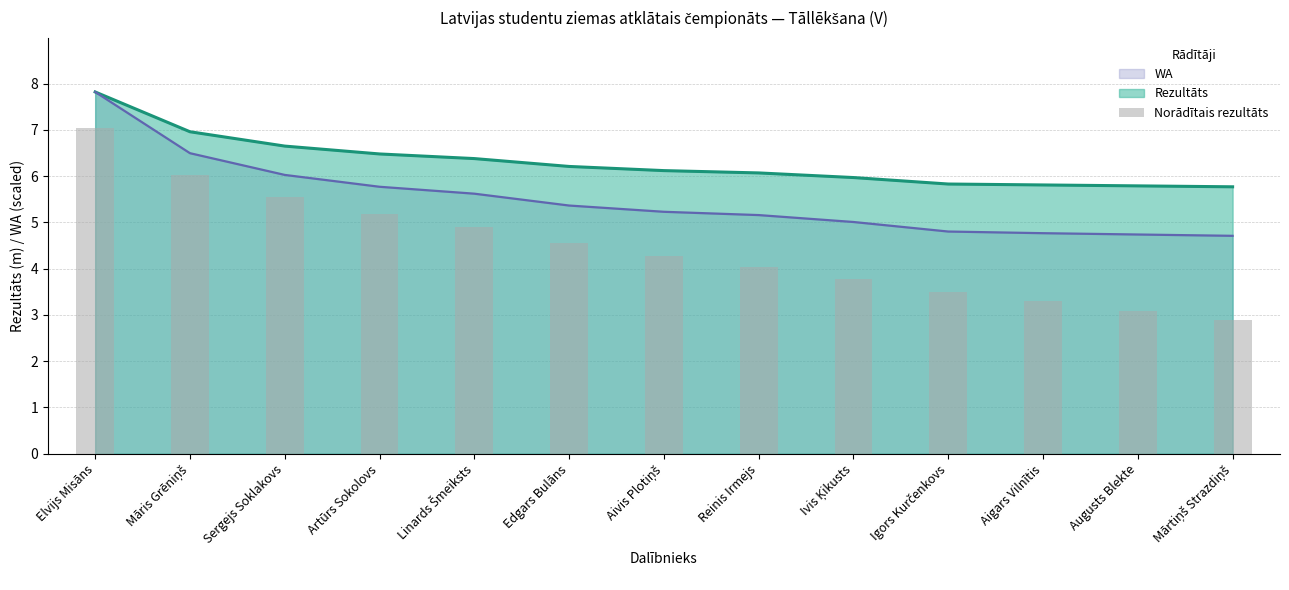

What is the label of the 1st bar from the right?

Mārtiņš Strazdiņš